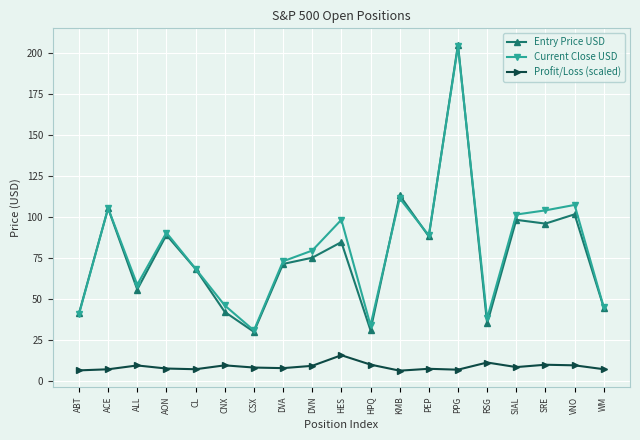

How many categories are shown in the chart?

19